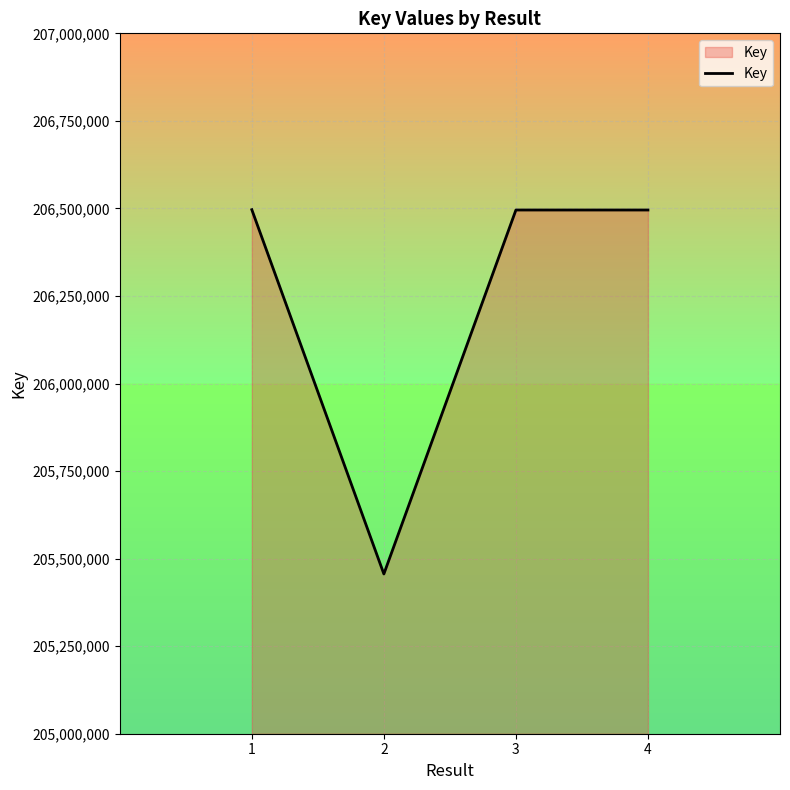

What is the sum of the values at 2 and 4?

411951641